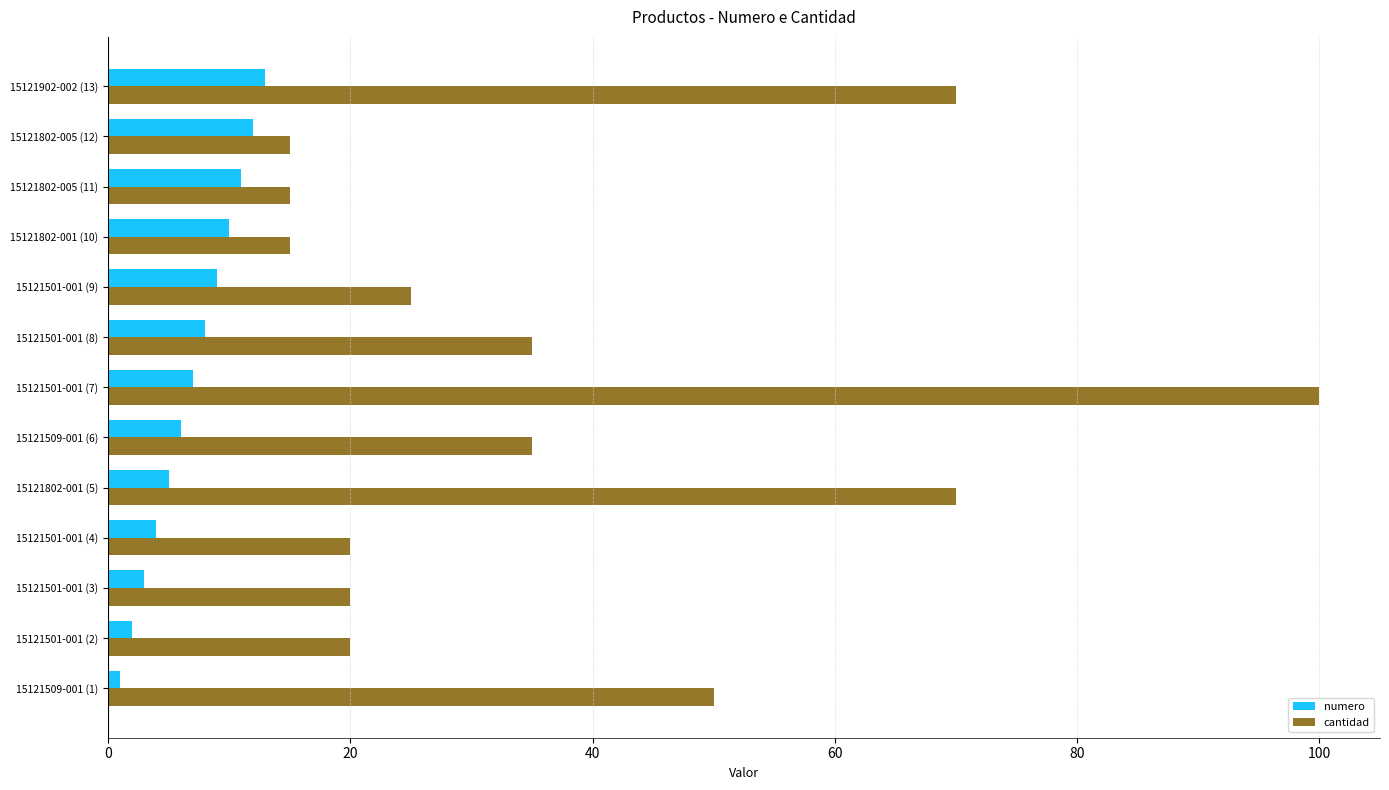

Where is cantidad nearest to the value 57?

15121509-001 (1)